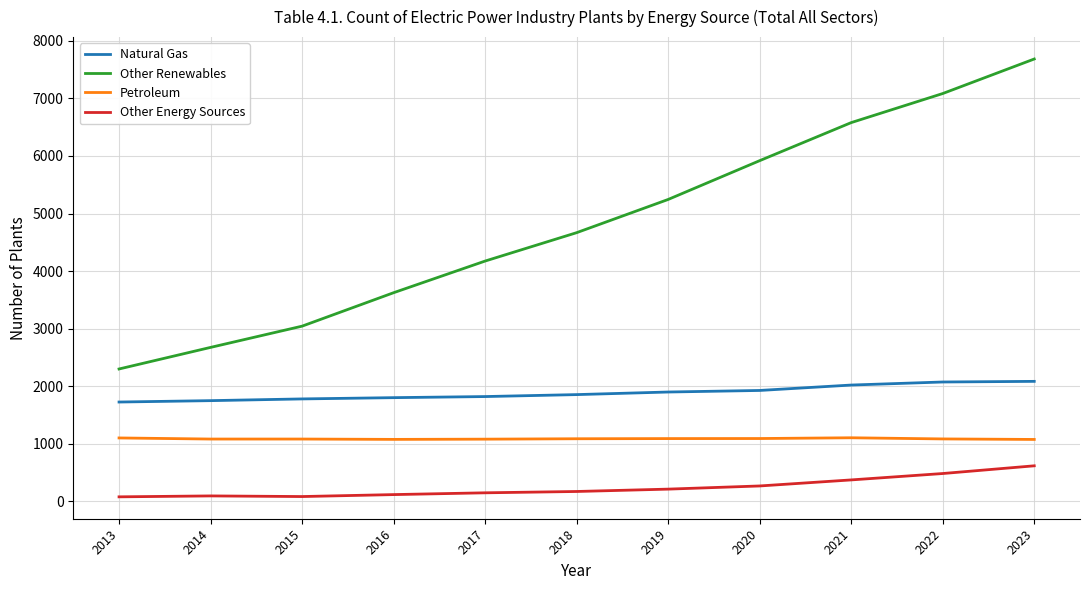

What is the difference between the maximum and minimum values in the Natural Gas series?

359